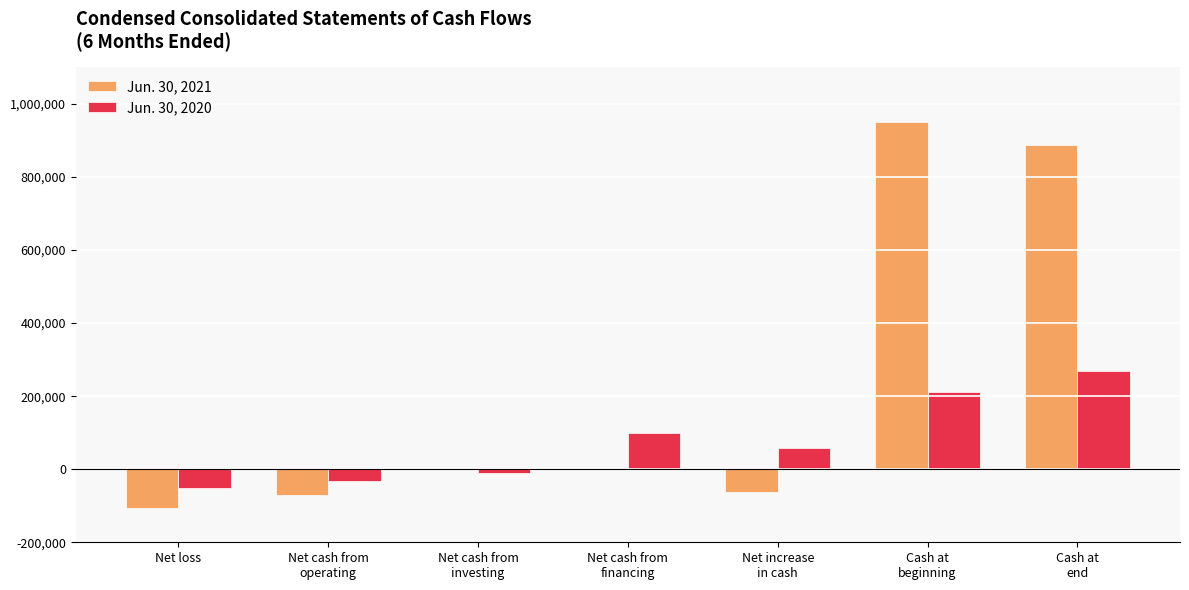

Which series has the largest total across all categories?

Jun. 30, 2021